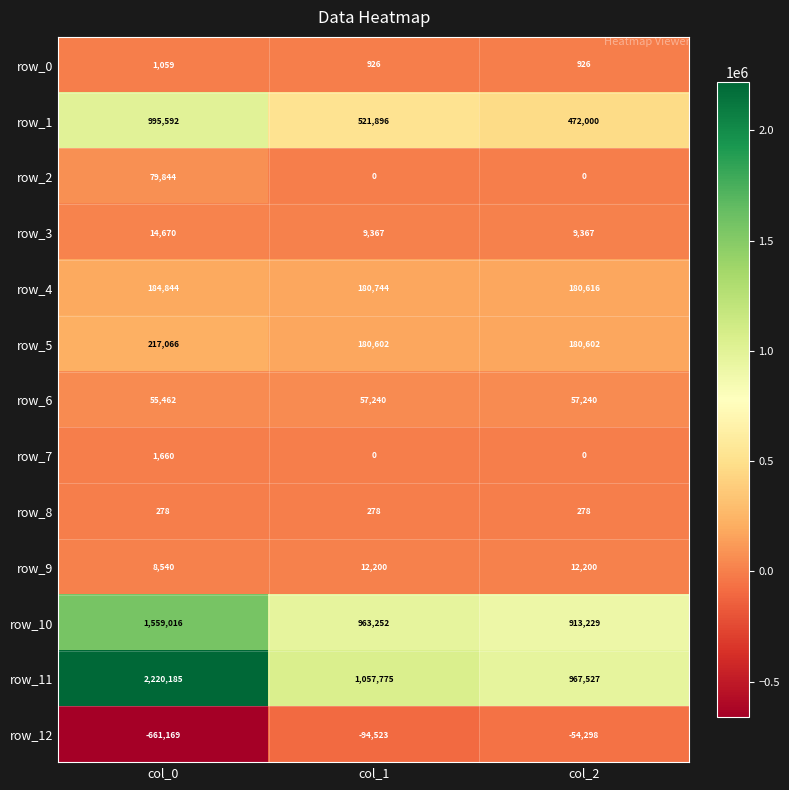

Where does the row_1 series first go above 521896?

col_0